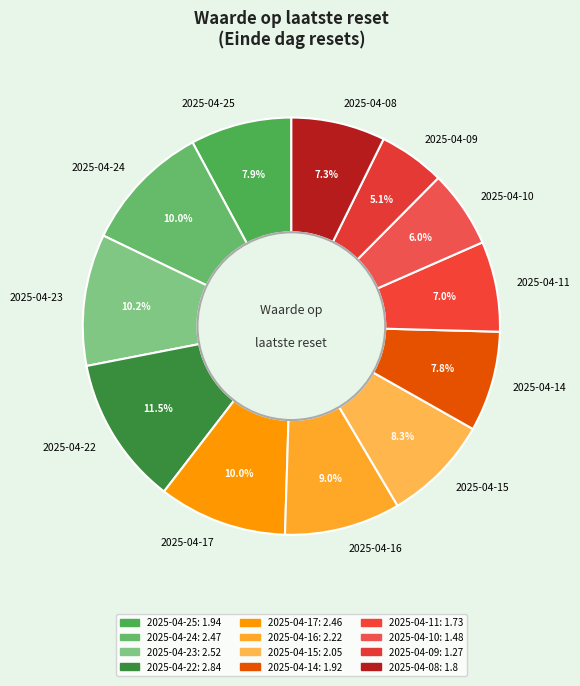

Approximately how many times larger is the value at 2025-04-17 compared to 2025-04-16?

1.1